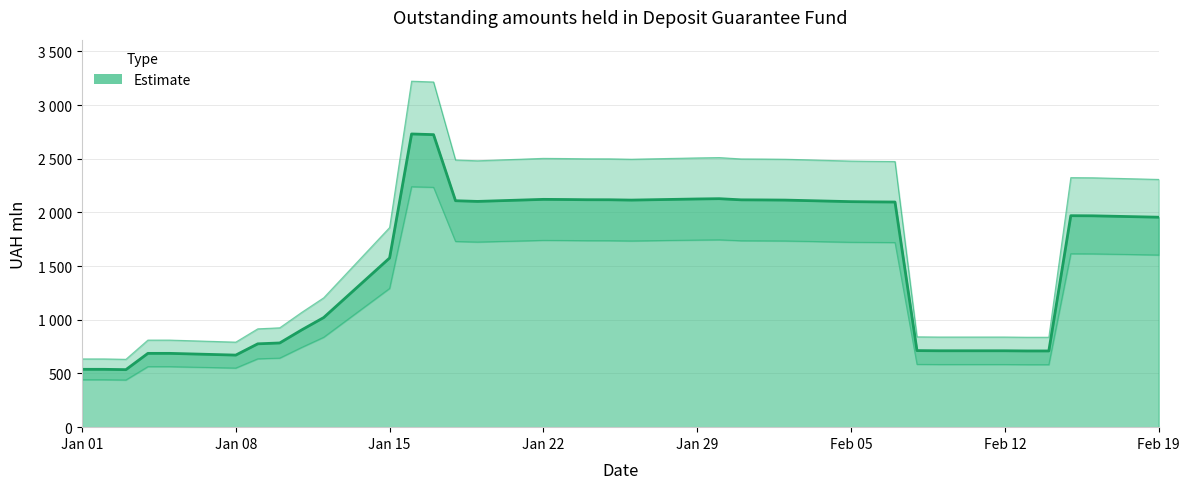

Reading left to right, extract all data points from this chart.

635.9	635.9	632.3	811.2	811.3	792.3	916.2	925.8	1069.3	1205.0	1859.8	3223.3	3215.8	2489.3	2481.8	2504.3	2502.7	2500.2	2499.9	2496.4	2508.6	2511.7	2499.1	2498.1	2496.3	2479.2	2476.8	2475.1	841.7	839.8	839.8	837.9	837.8	2324.8	2323.4	2308.1